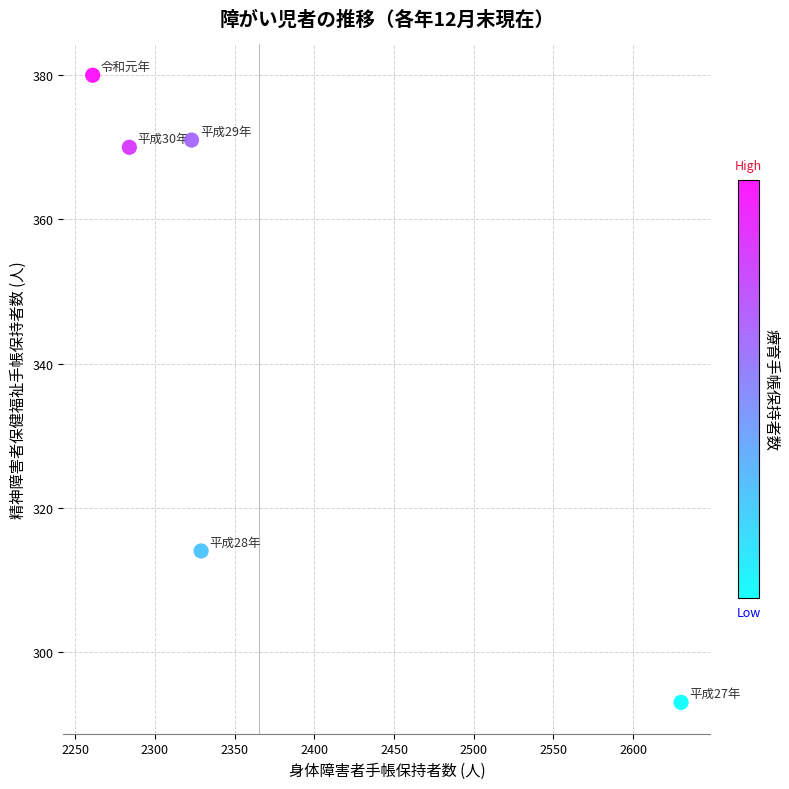

What Y value in the scatter plot is closest to 336?

314